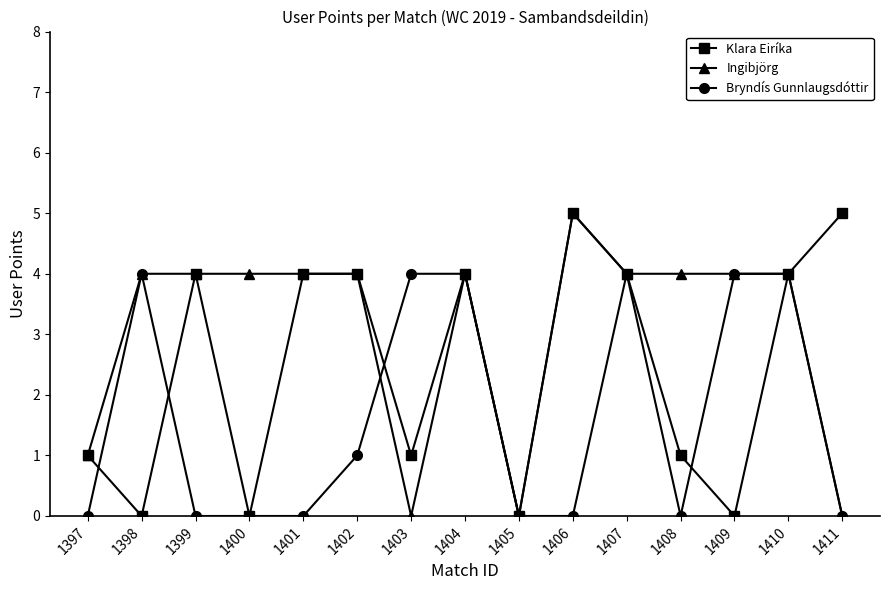

What is the sum of all Ingibjörg values?

46